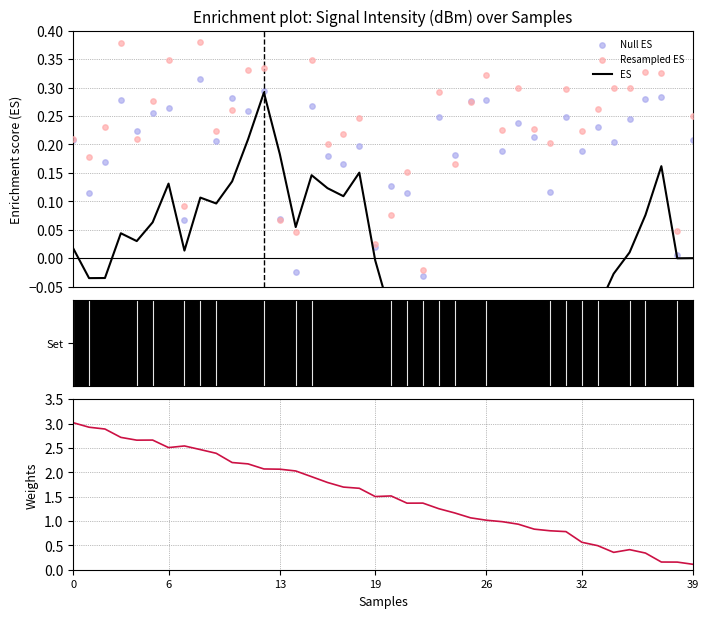

Which series has the largest total across all categories?

Weights